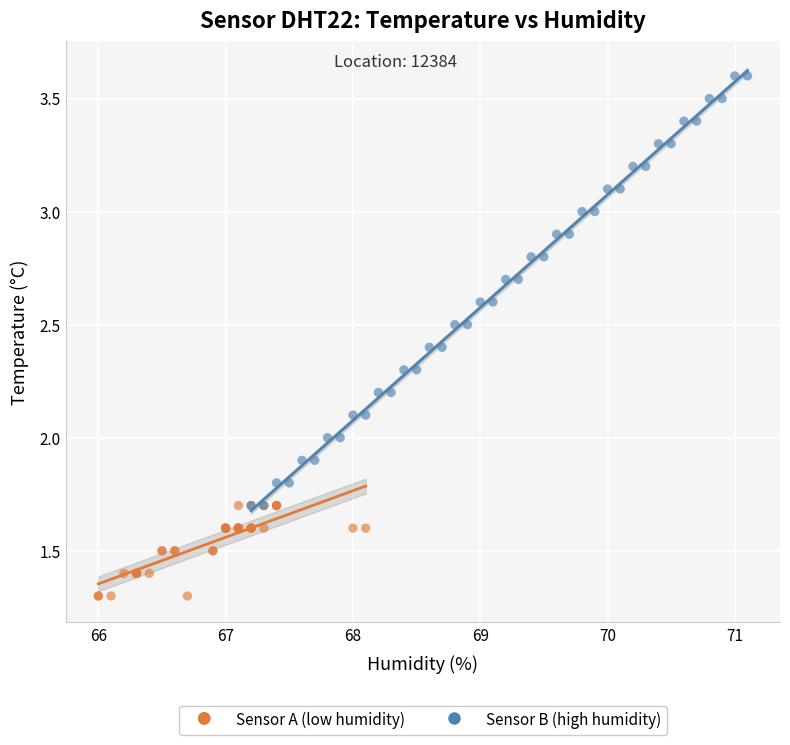

Which series has the largest Y range (max minus min)?

Sensor B (high humidity)